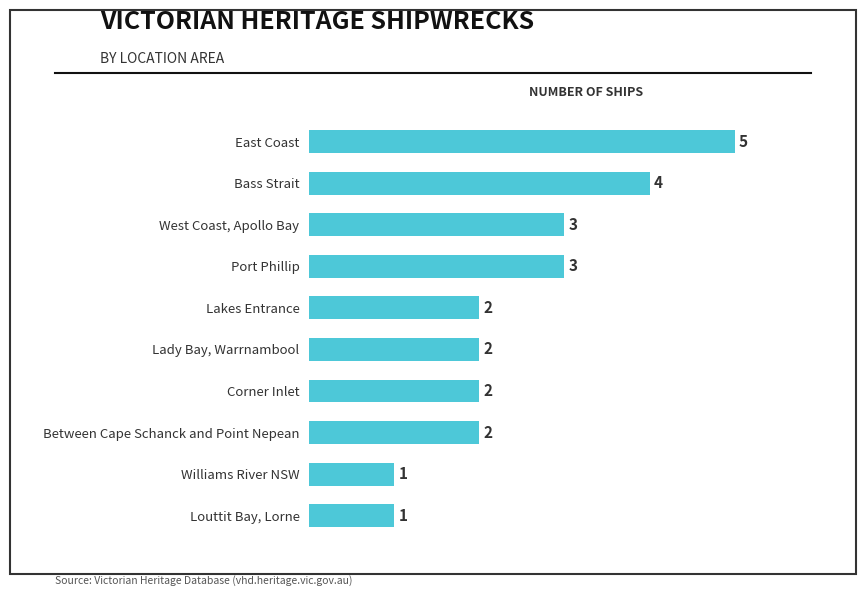

Count the values in the range 2 to 3.

6